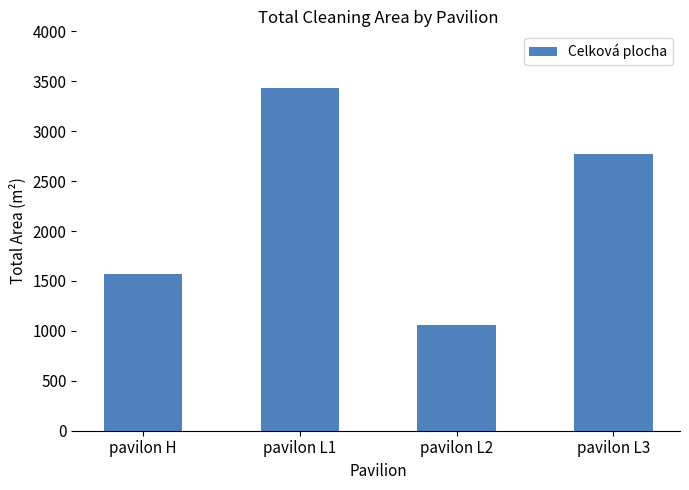

What position from the right is pavilon L2?

2